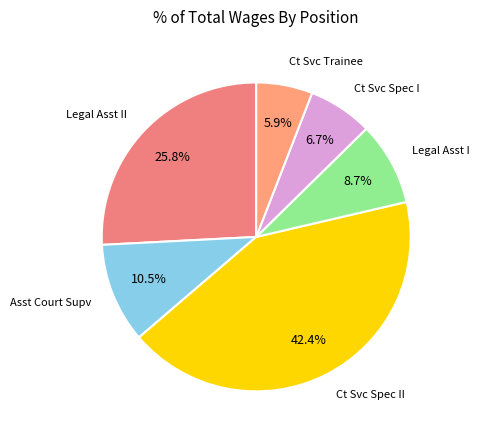

Count the number of slices in the pie.

6